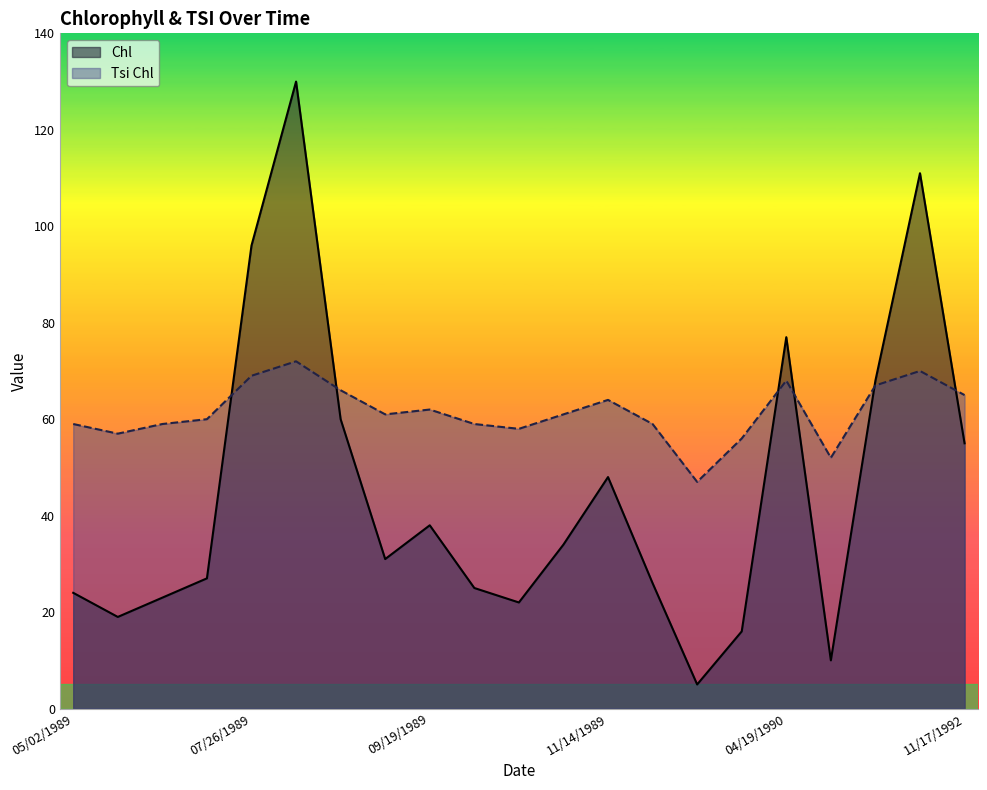

True or false: Tsi Chl has more than 0 interior local peaks.

True